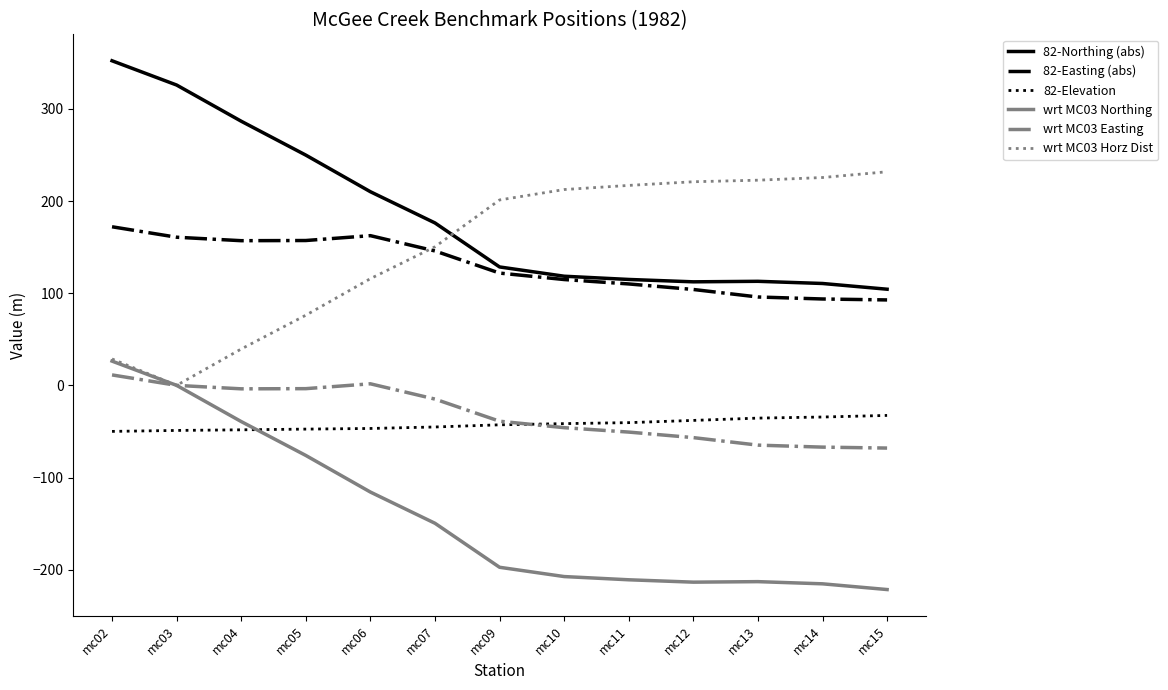

True or false: wrt MC03 Northing and 82-Easting (abs) cross at least once.

False